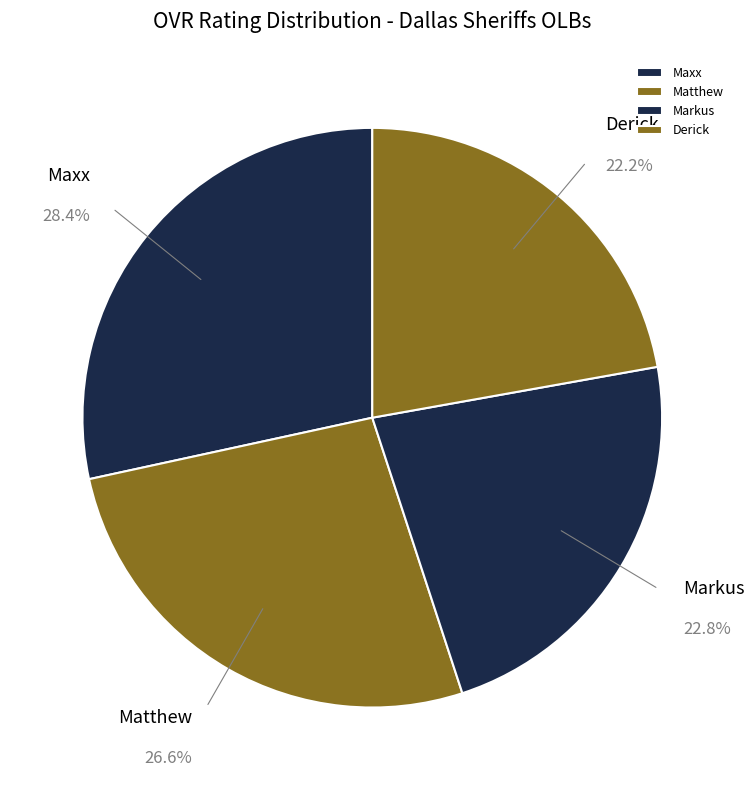

Rank the categories by value from lowest to highest.

Derick, Markus, Matthew, Maxx